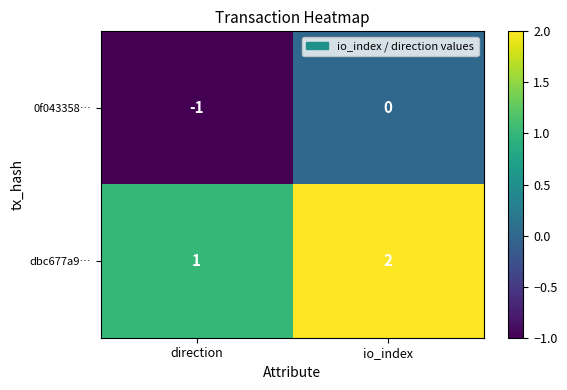

Where is dbc677a9… nearest to the value 1?

direction